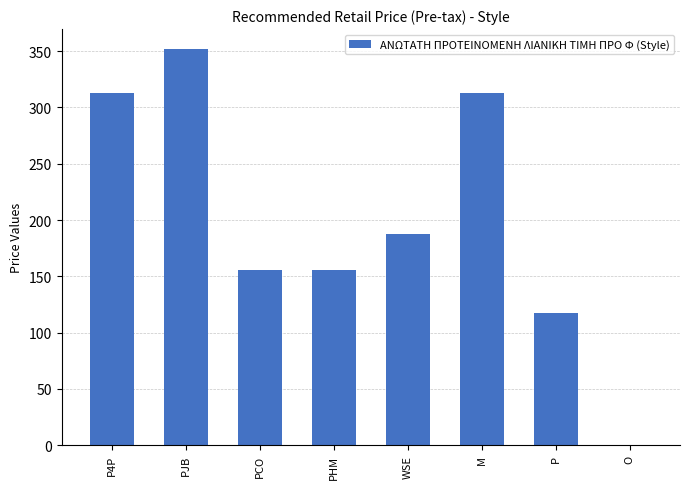

What is the sum of all values?

1595